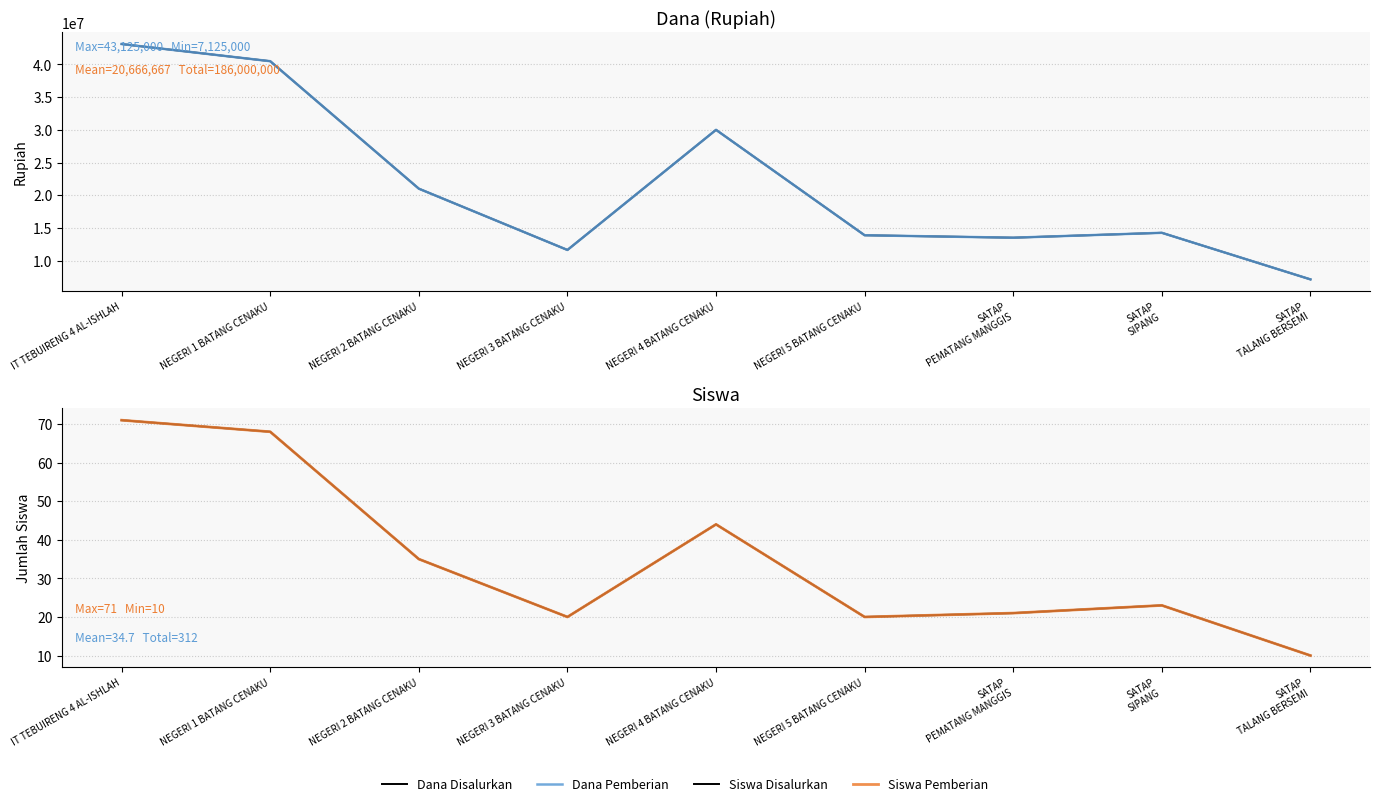

At which category does Dana Pemberian reach its first local valley?

NEGERI 3 BATANG CENAKU